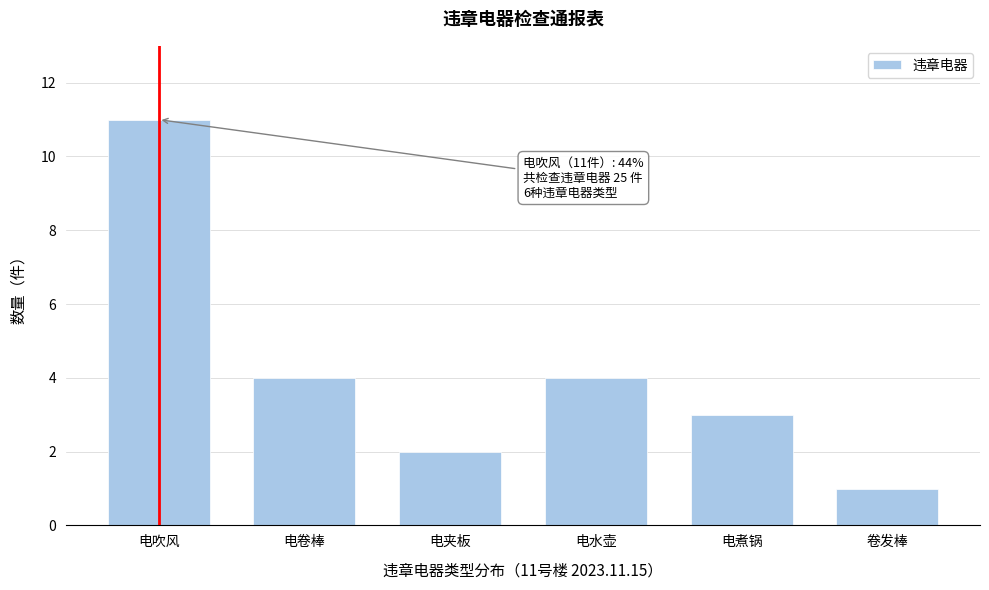

Reading left to right, what are all the values shown in this chart?

电吹风=11	电卷棒=4	电夹板=2	电水壶=4	电煮锅=3	卷发棒=1